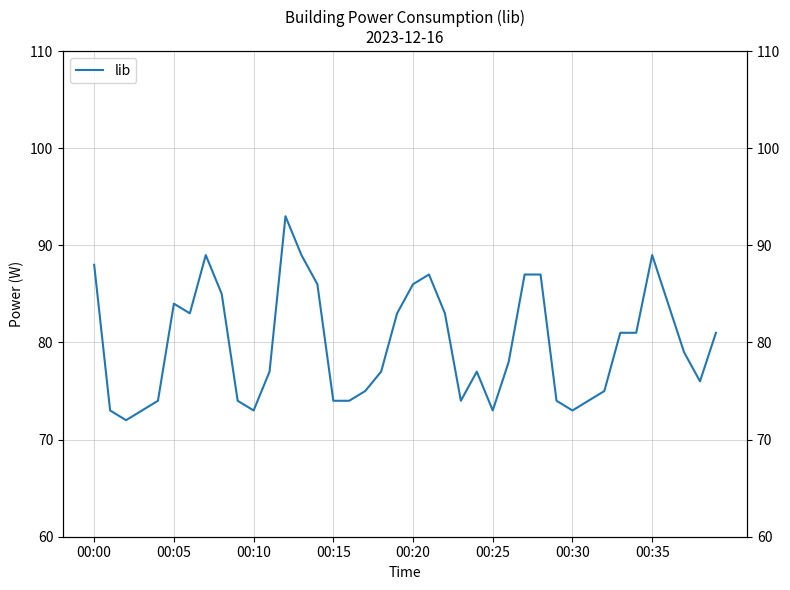

What position from the left is 00:15?

16